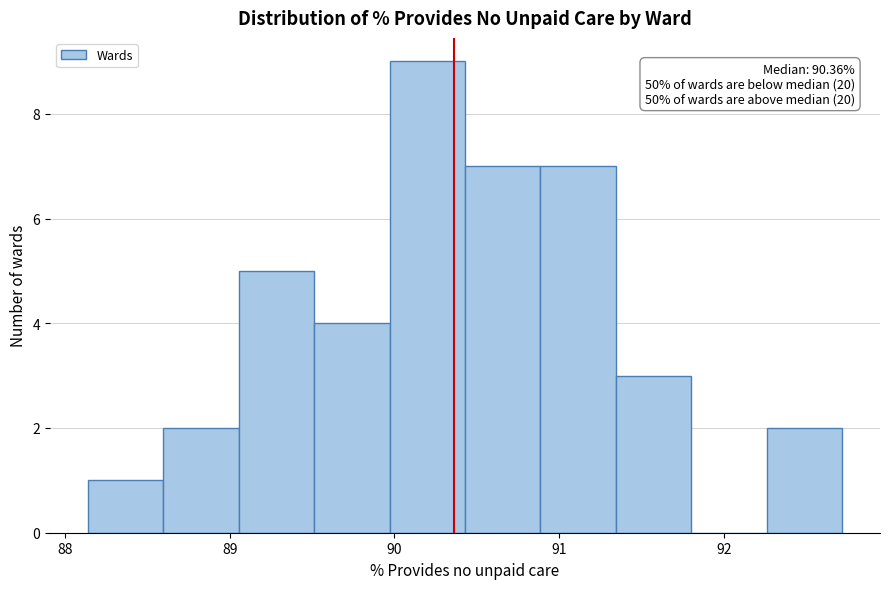

Which range on the x-axis has the tallest bar?

90.0 to 90.4